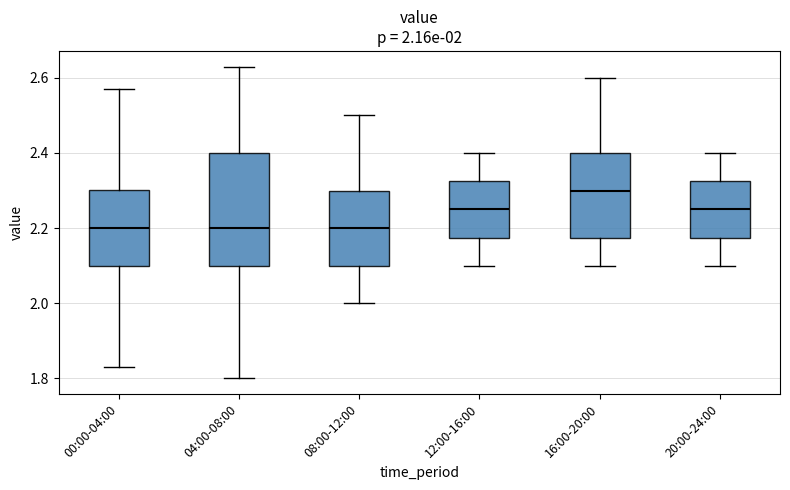

Which box's median line is the highest?

16:00-20:00